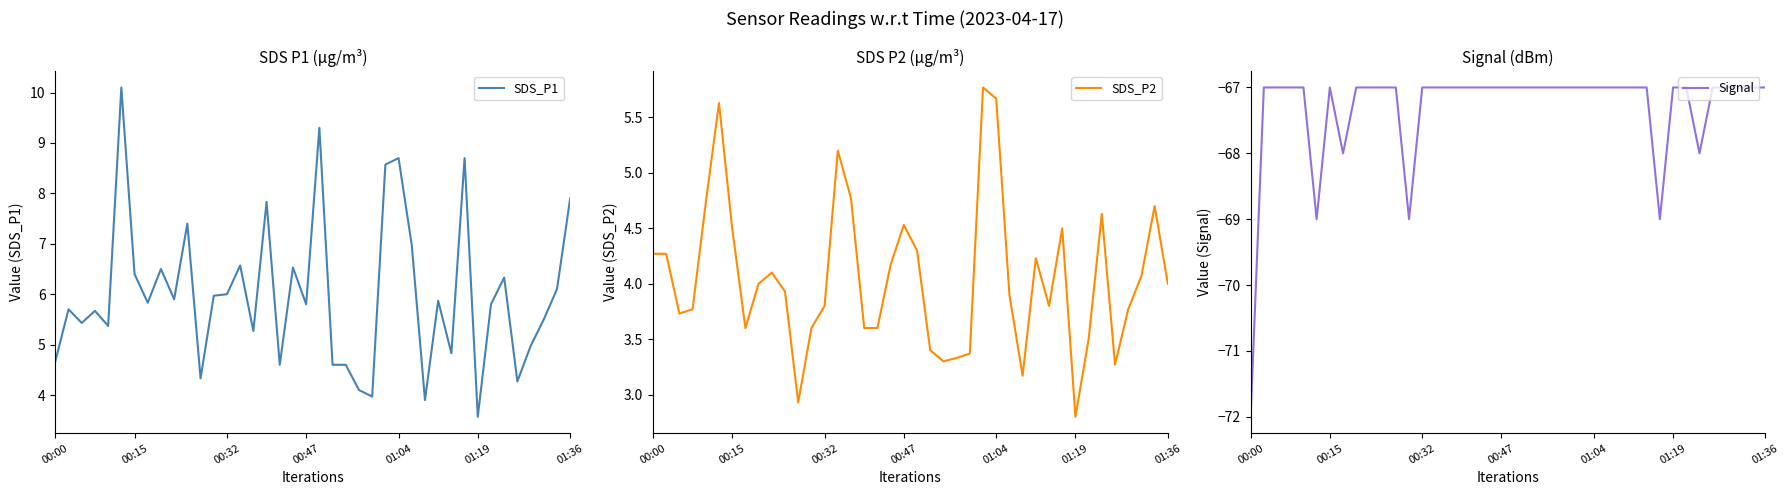

What is the lowest value of the SDS_P1 series?

3.6